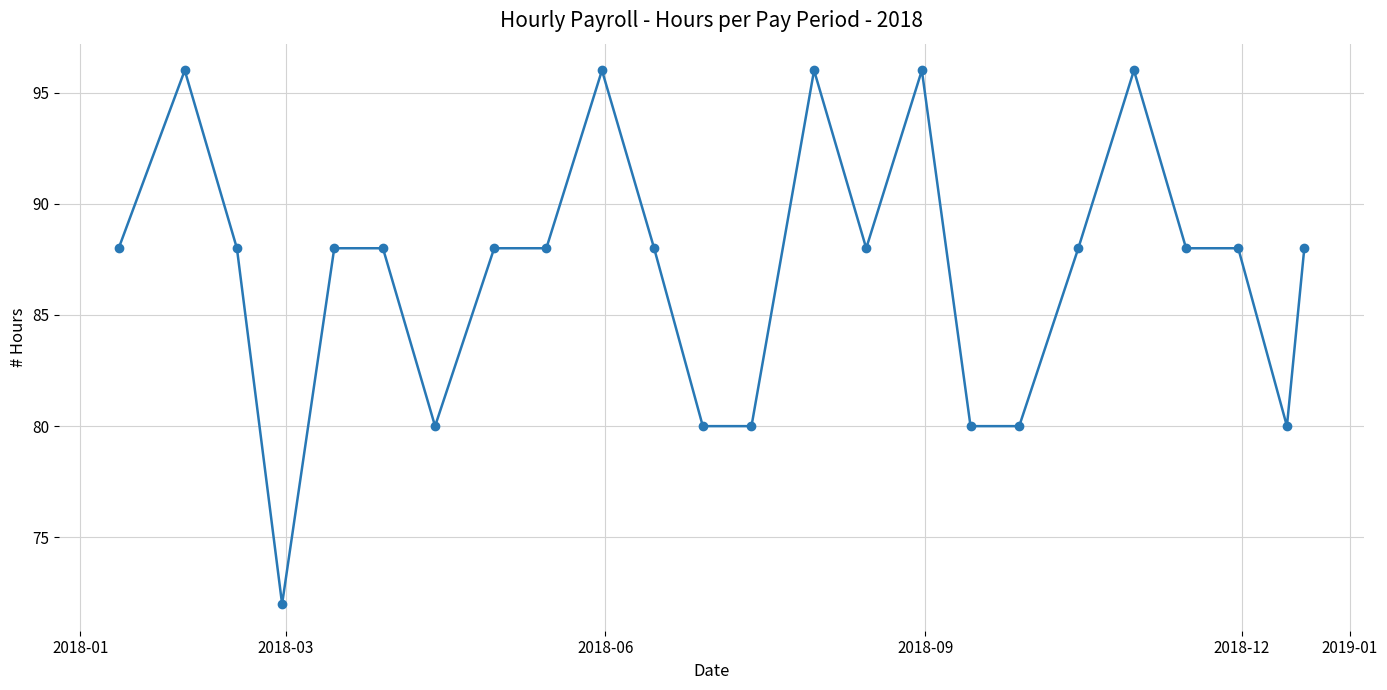

What is the difference between the maximum and minimum values?

24